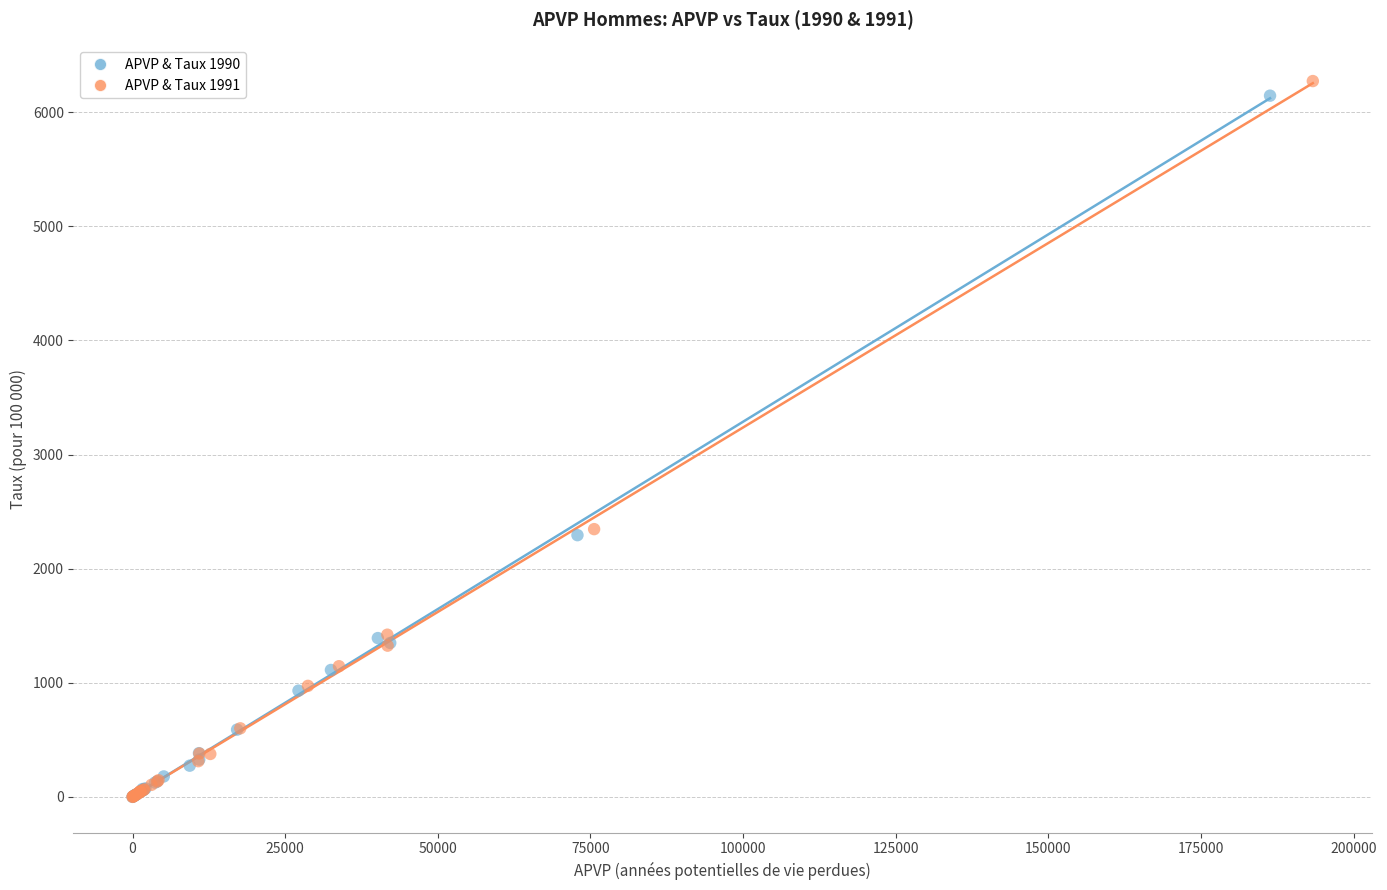

Which series has the widest spread of Y values?

APVP & Taux 1991